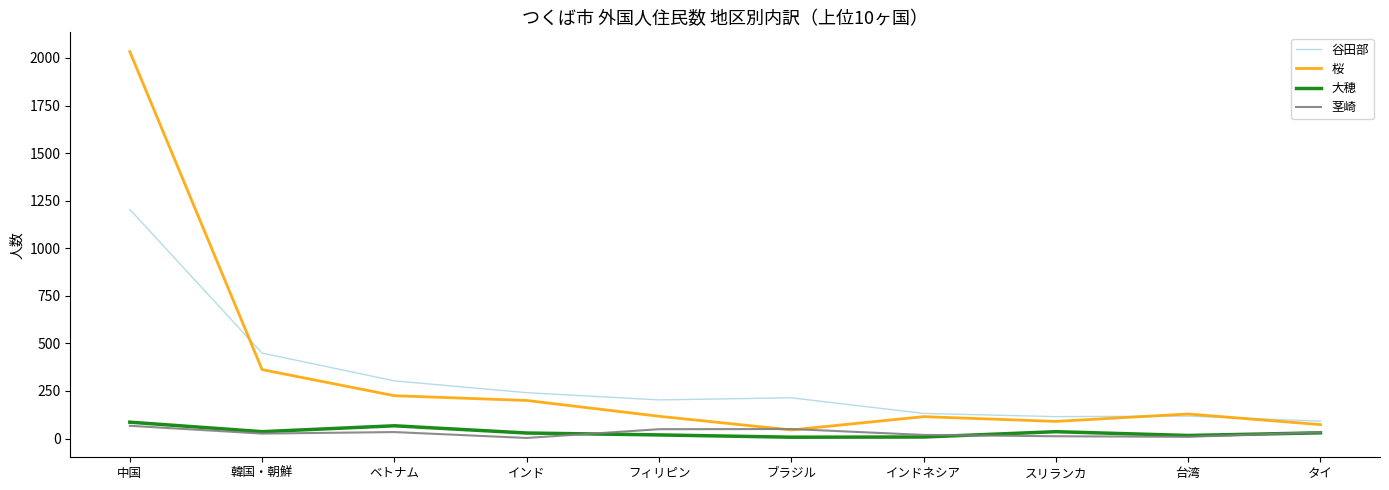

At which label is 谷田部 closest to 647?

韓国・朝鮮